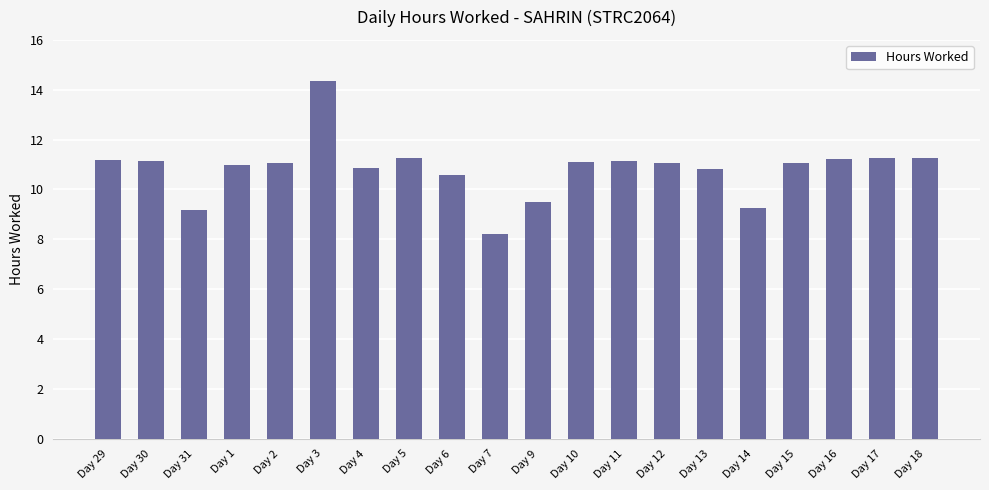

Which has a higher value, Day 5 or Day 12?

Day 5